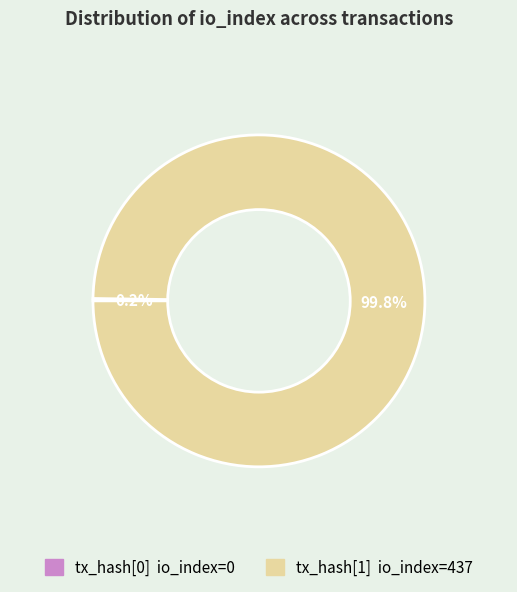

Is there any slice that represents more than half of the pie?

Yes